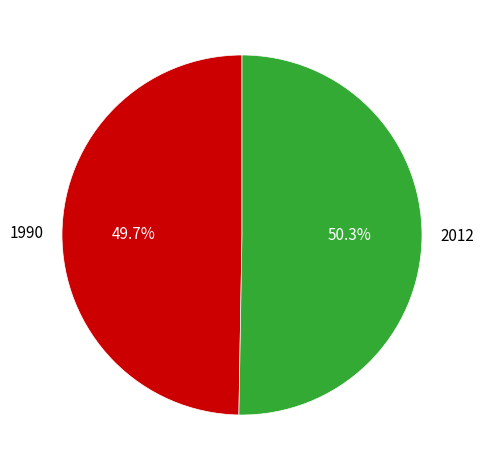

What percentage is the 1990 slice, to the nearest percent?

50%